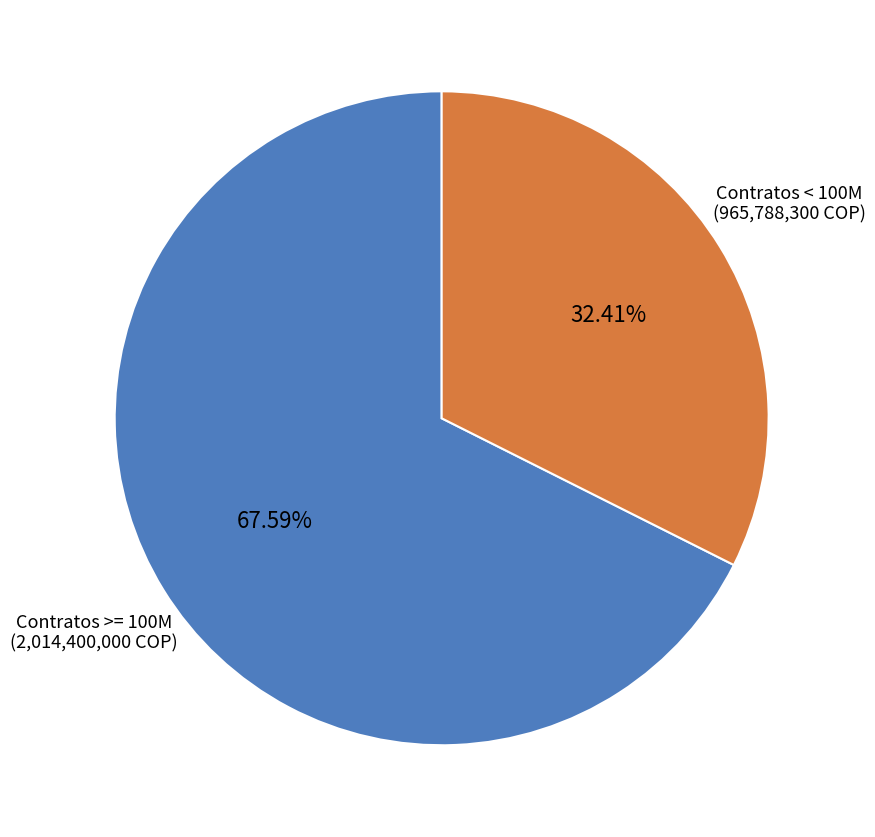

Do Contratos >= 100M and Contratos < 100M together represent more than half of the pie?

Yes